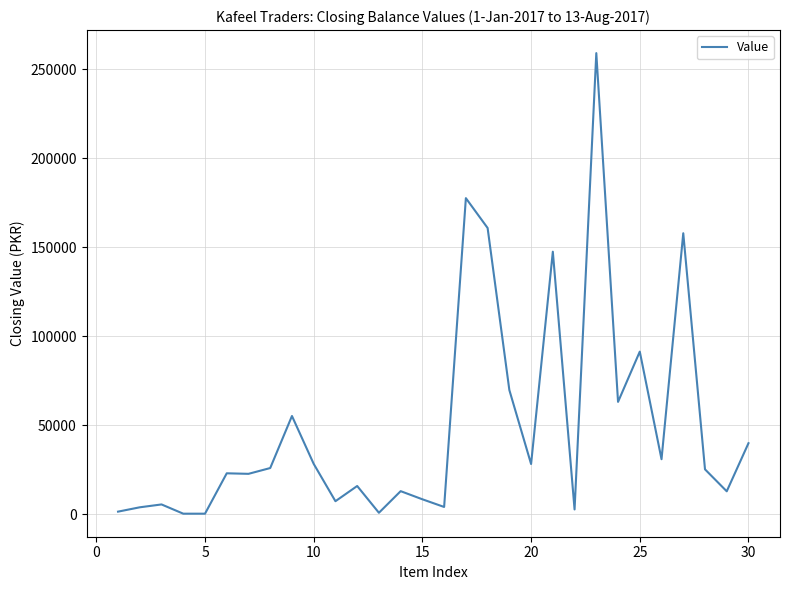

What is the maximum value shown in the chart?

259053.9